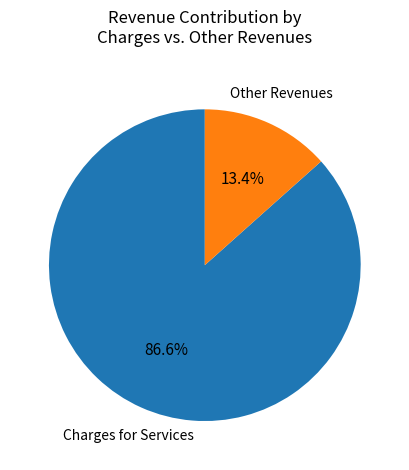

How many slices are in this pie chart?

2